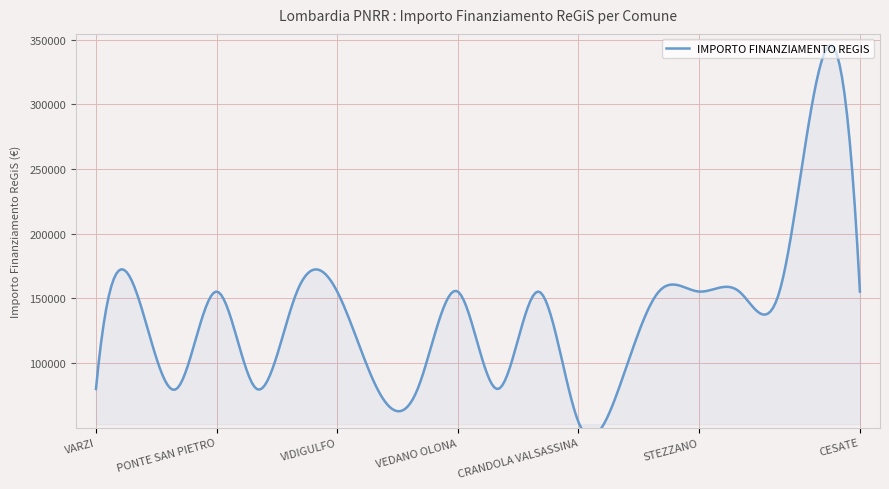

What is the minimum value for IMPORTO FINANZIAMENTO REGIS?

54412.0